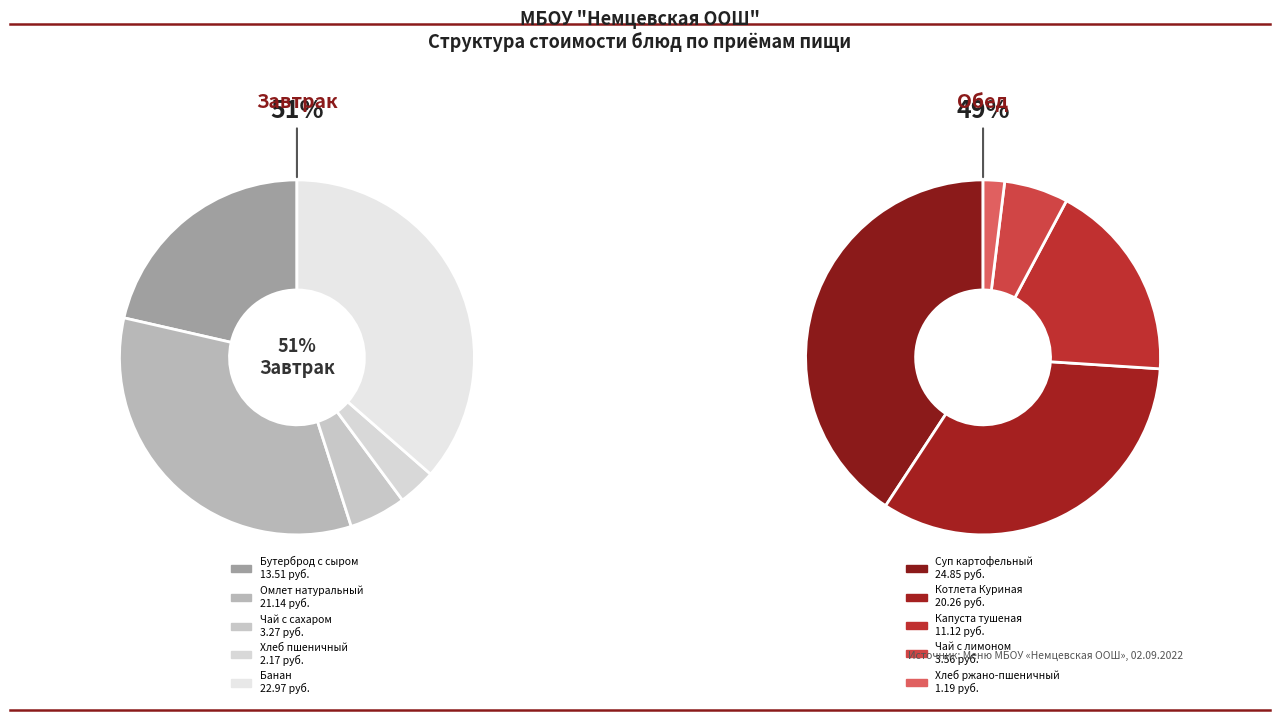

What portion of the pie excludes Хлеб пшеничный?

98.3%